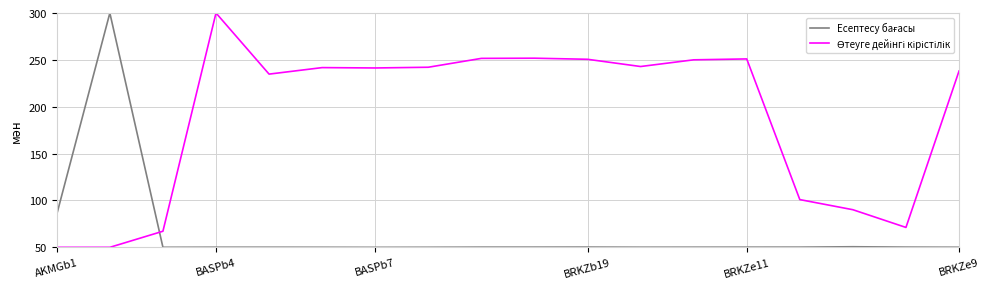

What is the maximum value shown in the chart?

300.0